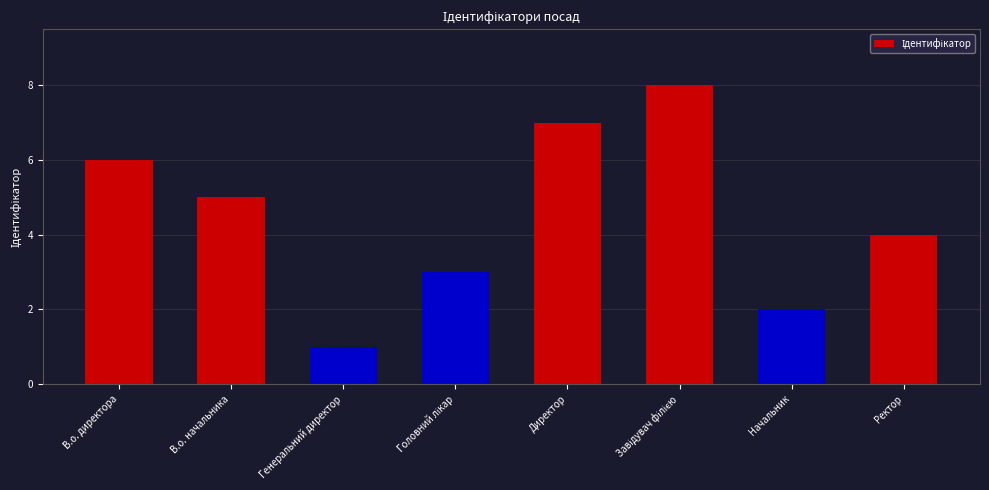

Reading left to right, extract all data points from this chart.

6	5	1	3	7	8	2	4